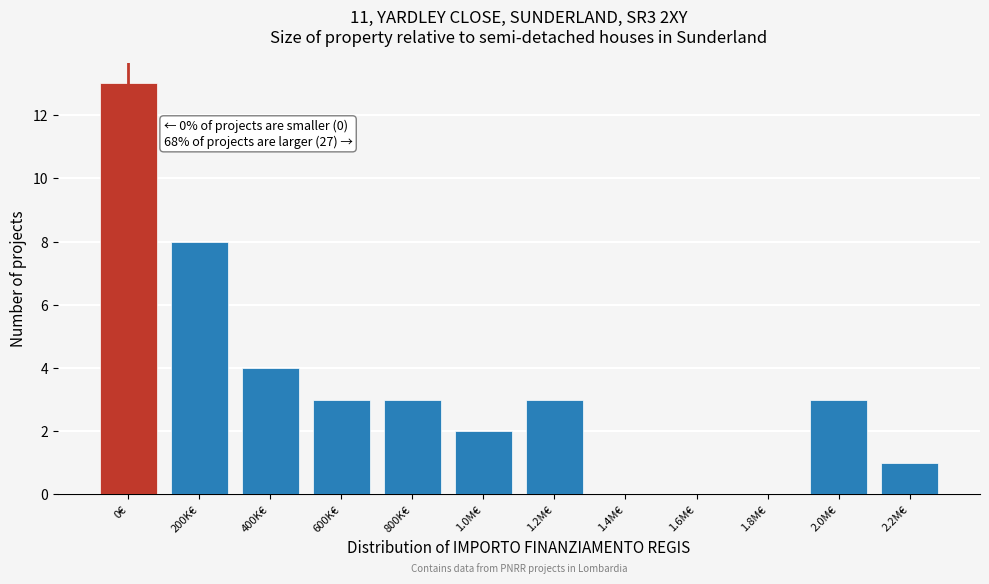

Reading left to right, what are all the values shown in this chart?

0€=13	200K€=8	400K€=4	600K€=3	800K€=3	1.0M€=2	1.2M€=3	1.4M€=0	1.6M€=0	1.8M€=0	2.0M€=3	2.2M€=1